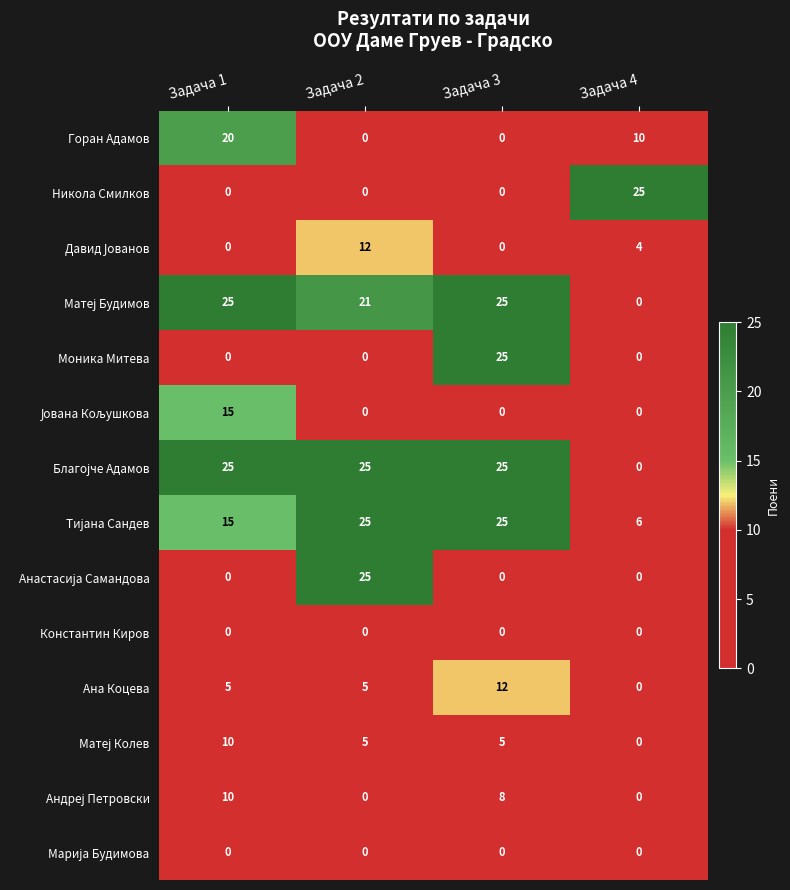

What is the spread (max minus min) of values at Задача 1?

25